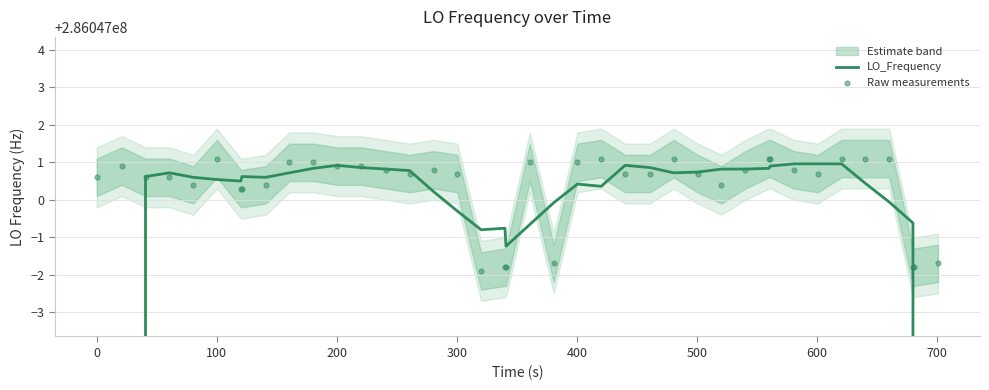

Which series has the largest Y range (max minus min)?

LO_Frequency